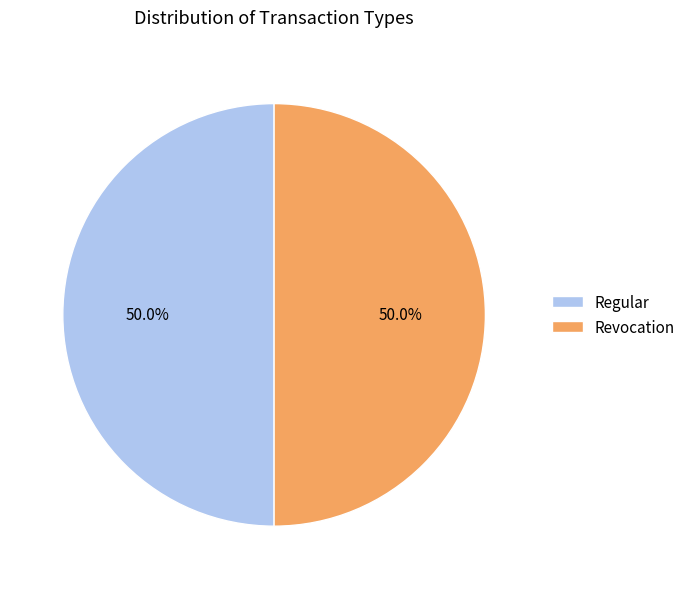

The Revocation slice represents 9% of the pie. True or false?

False